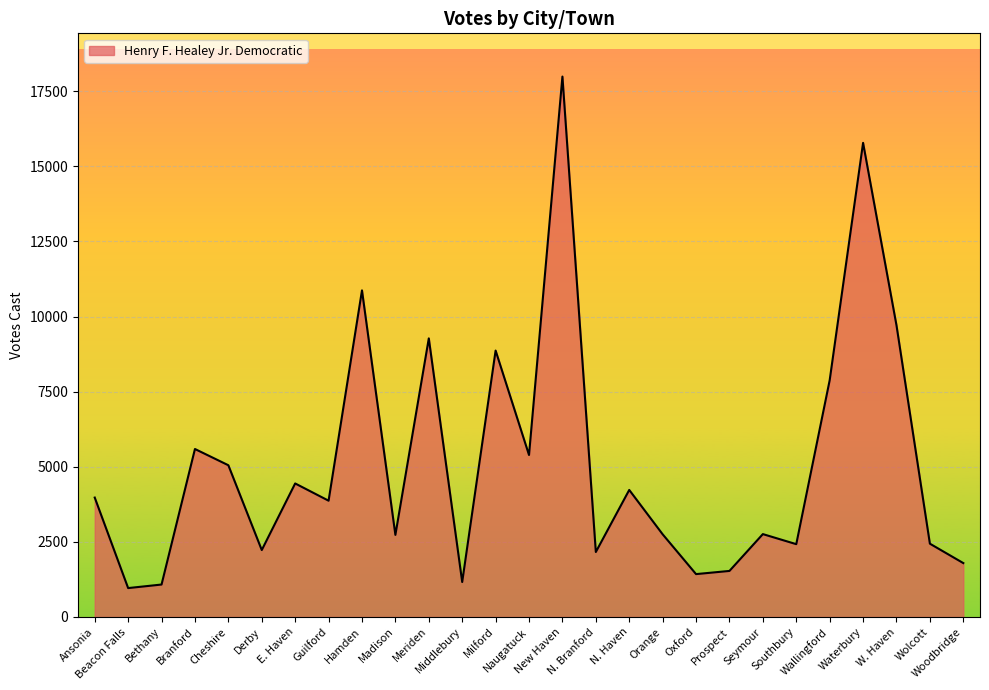

What is the sum of all values?

138393